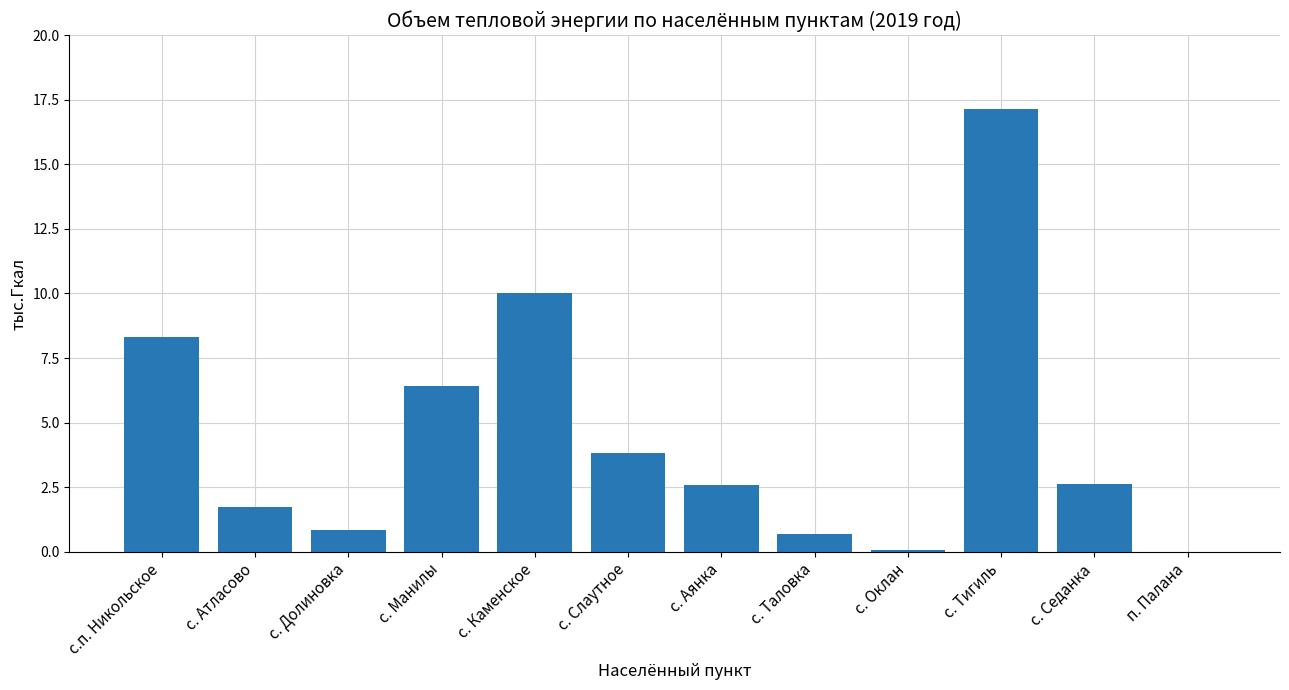

Approximately how many times larger is the value at с.п. Никольское compared to с. Каменское?

0.8